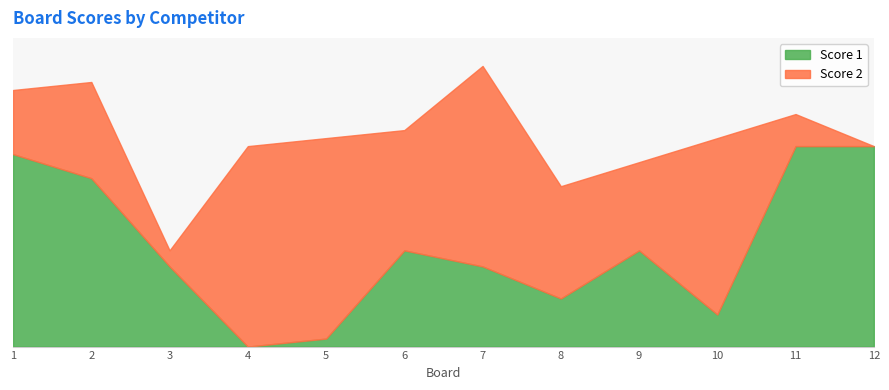

What are all the series names shown in the legend?

Score 1, Score 2